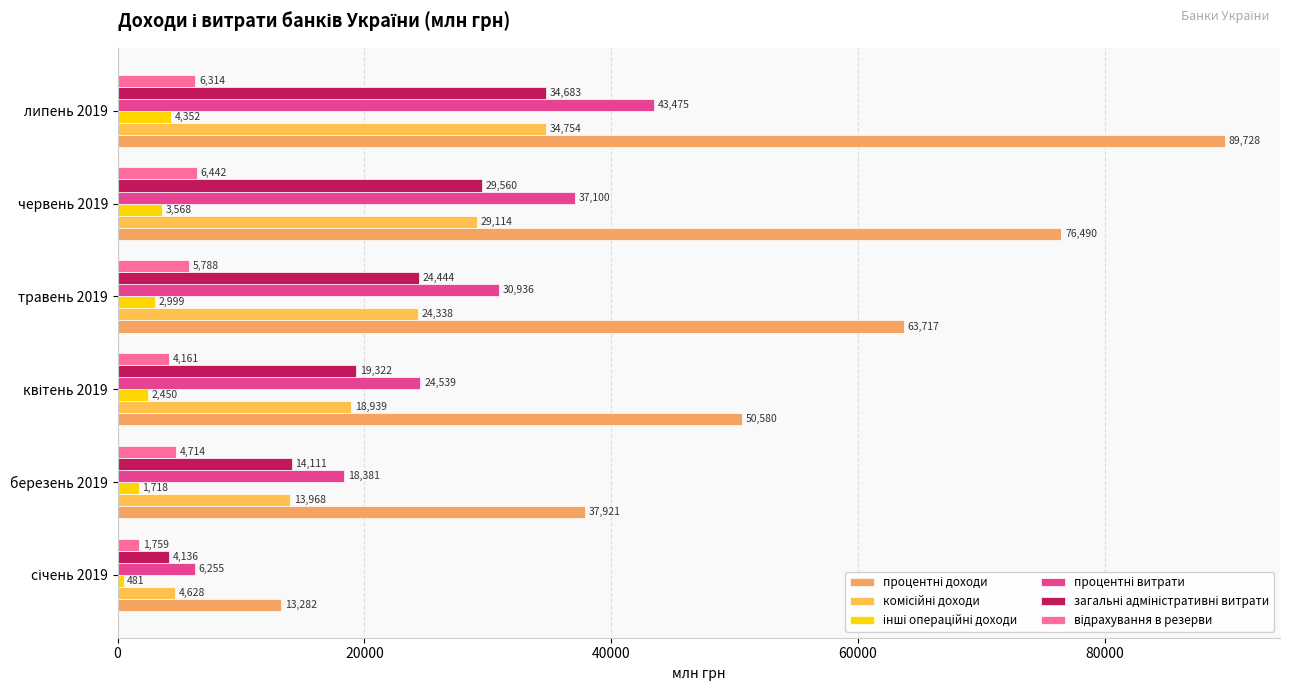

What is the value of the процентні доходи bar at the 6th from the left?

89728